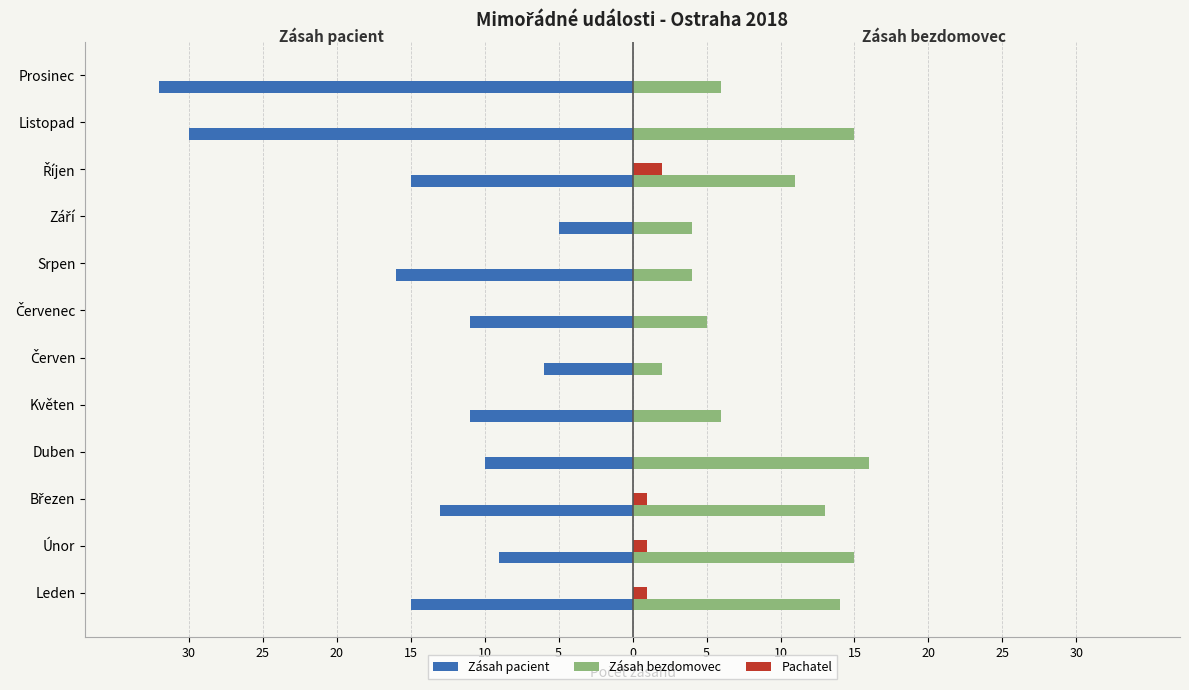

What are all the series names shown in the legend?

Zásah pacient, Zásah bezdomovec, Pachatel